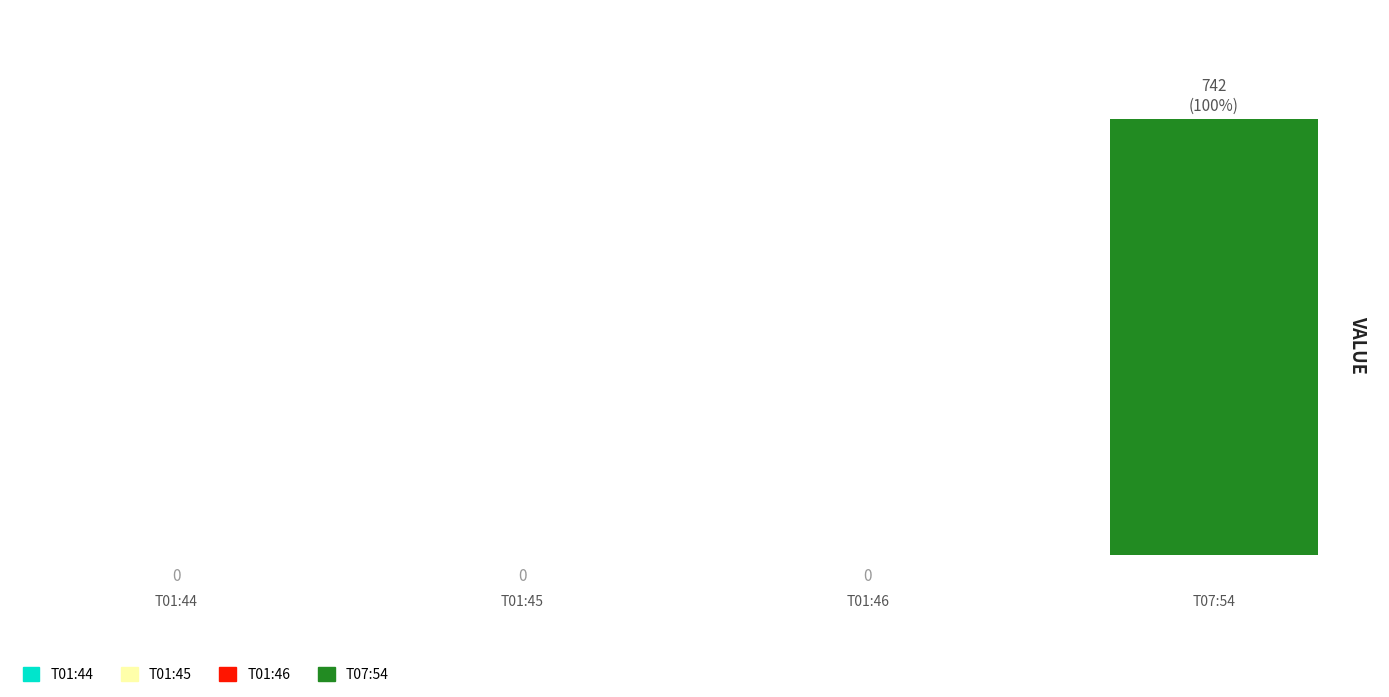

Which label corresponds to the largest value in the chart?

T07:54